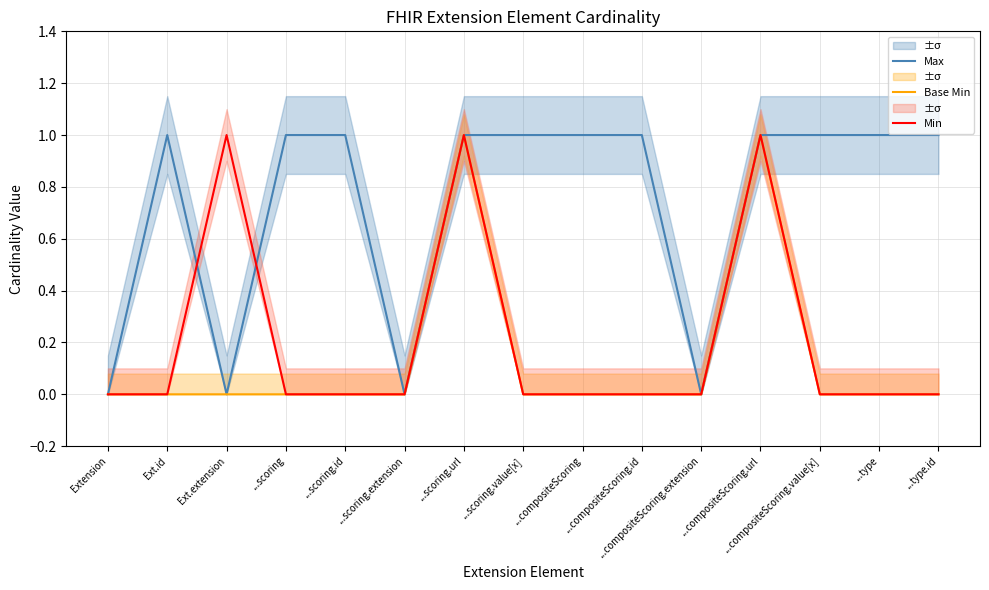

List the series in order of their peak value, lowest first.

Max, Base Min, Min